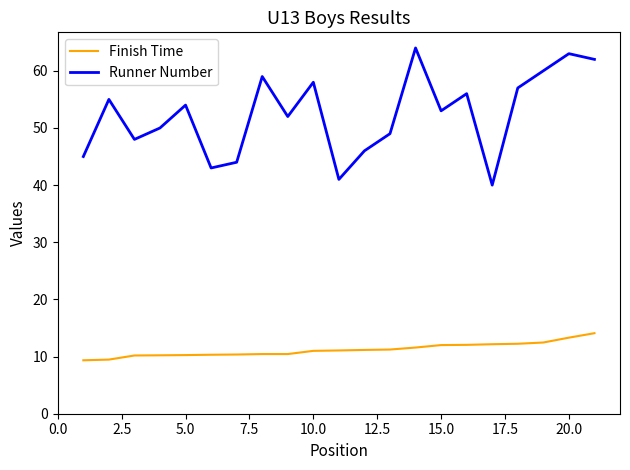

What is the minimum value for Runner Number?

40.0